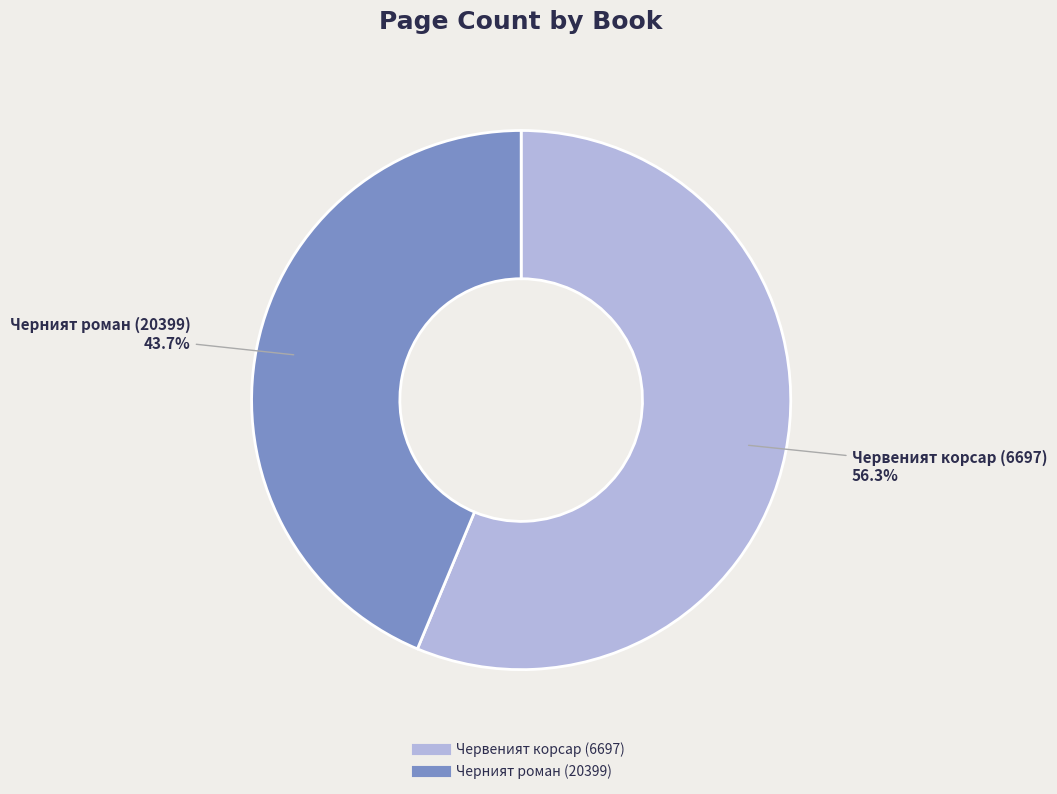

Rank the categories by value from highest to lowest.

Червеният корсар (6697), Черният роман (20399)